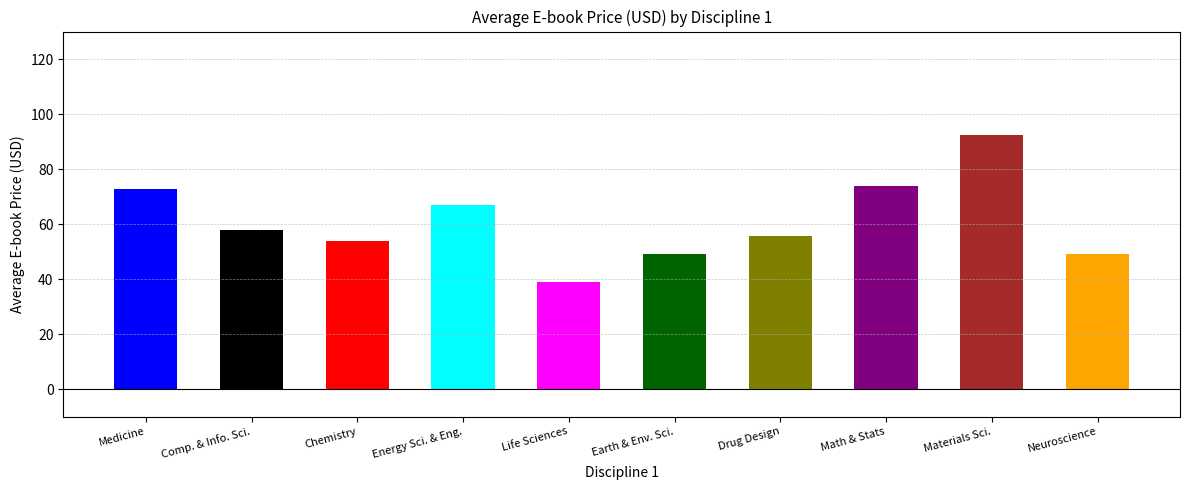

What position from the left is Drug Design, Discovery & Therapy?

7